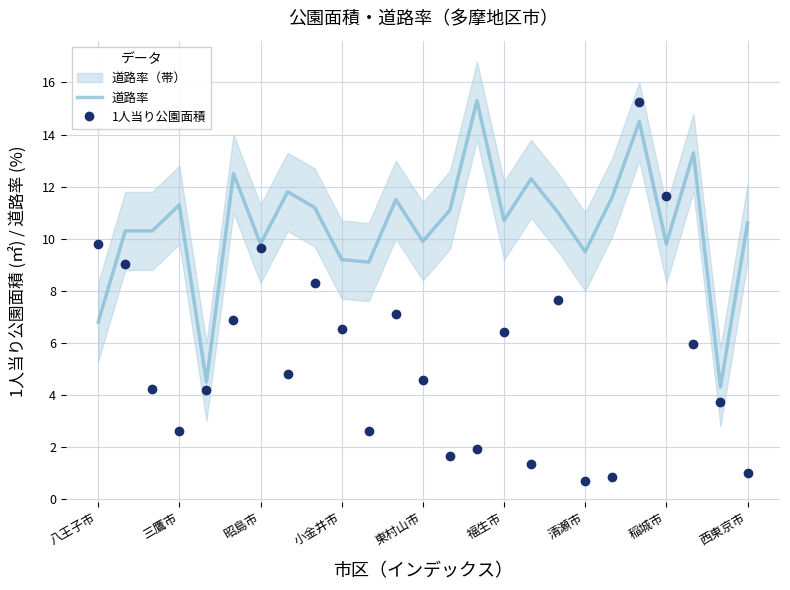

Does the chart display data point markers on the line(s)?

No